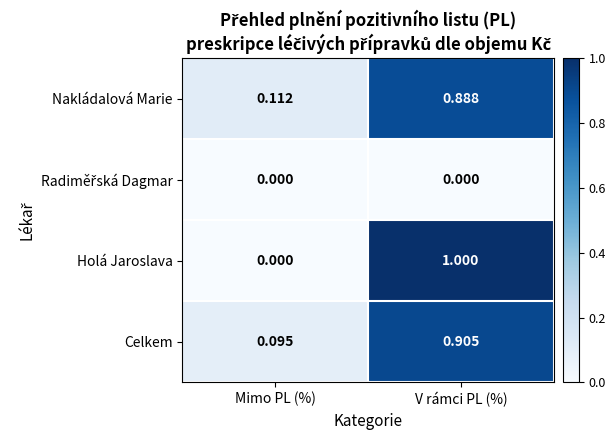

At which category is the sum across all series the highest?

V rámci PL (%)